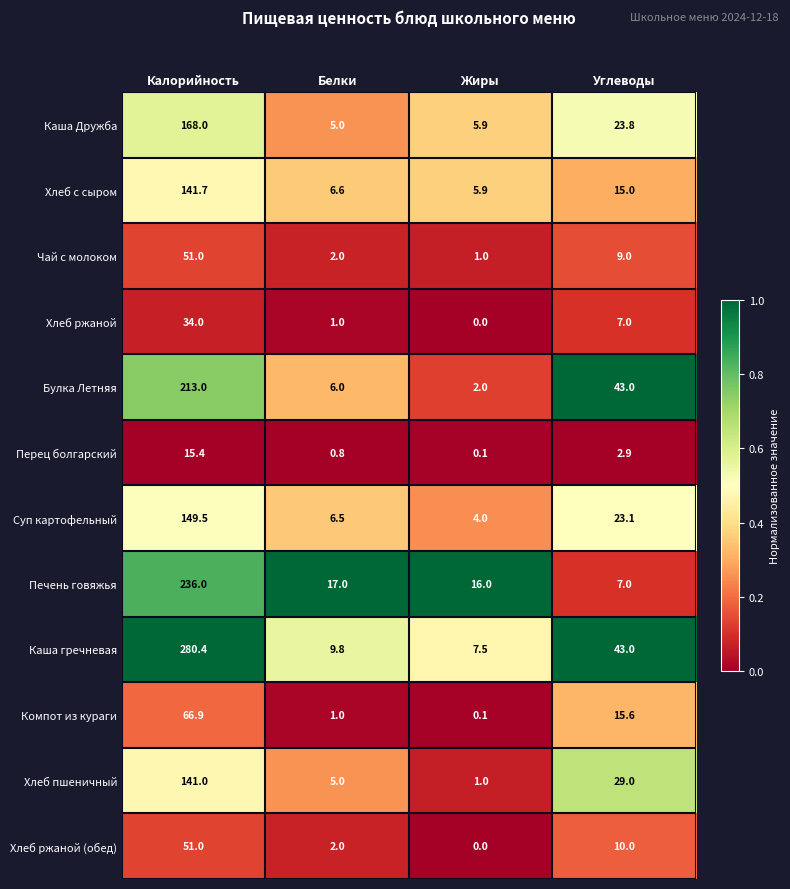

At which label does Хлеб ржаной reach its peak?

Калорийность